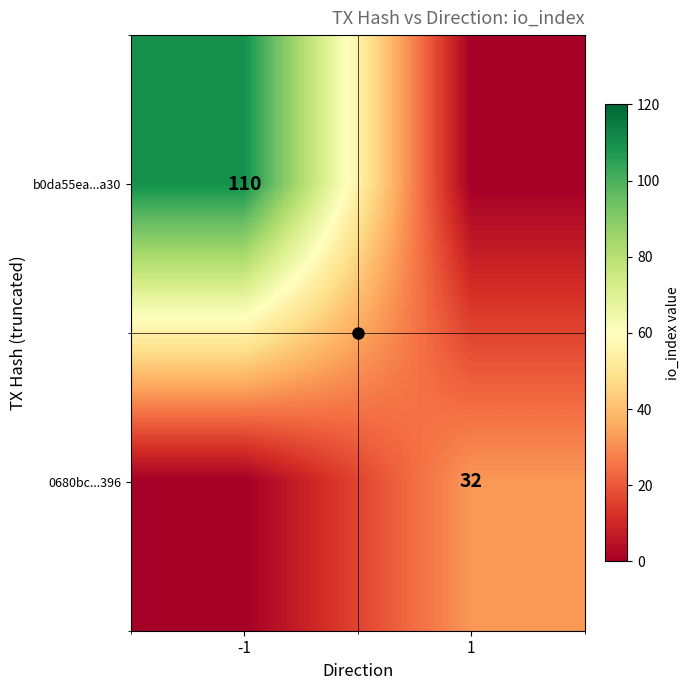

Is it true that 0680bc...396 equals 53 at 1?

False